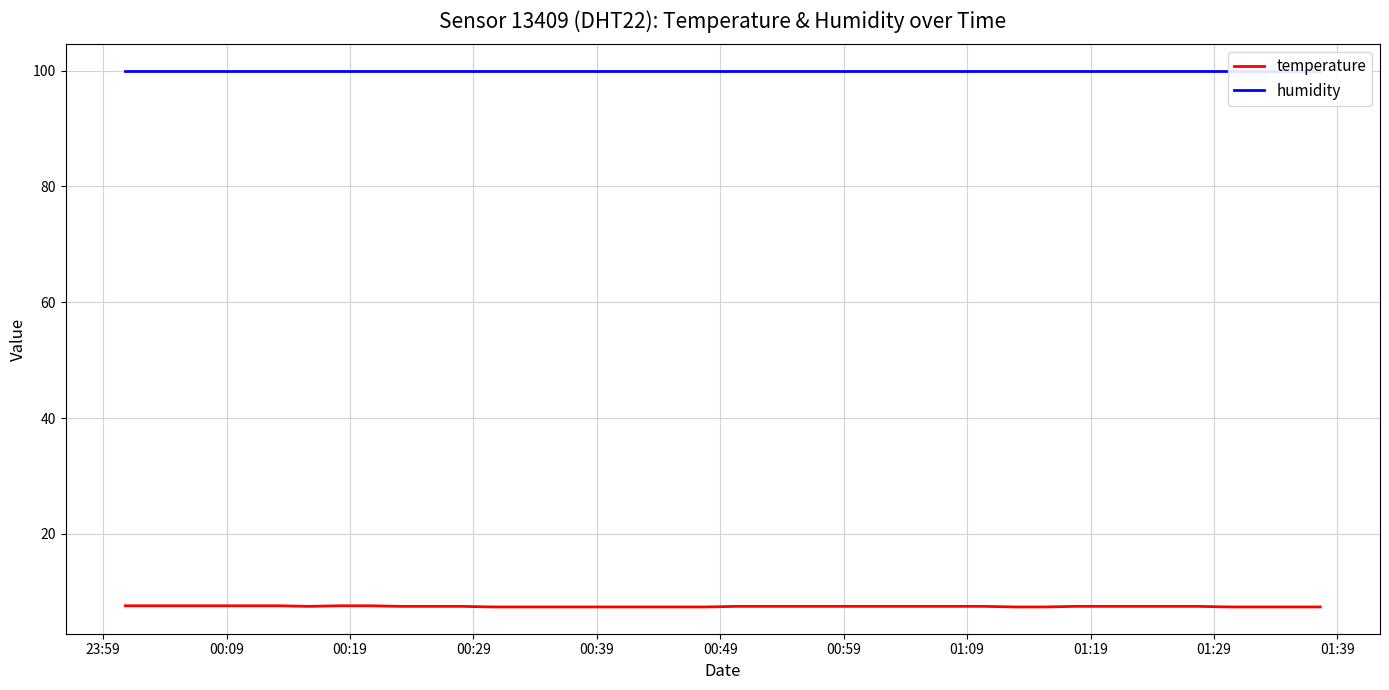

True or false: temperature has a value of 3.2 at 24.

False